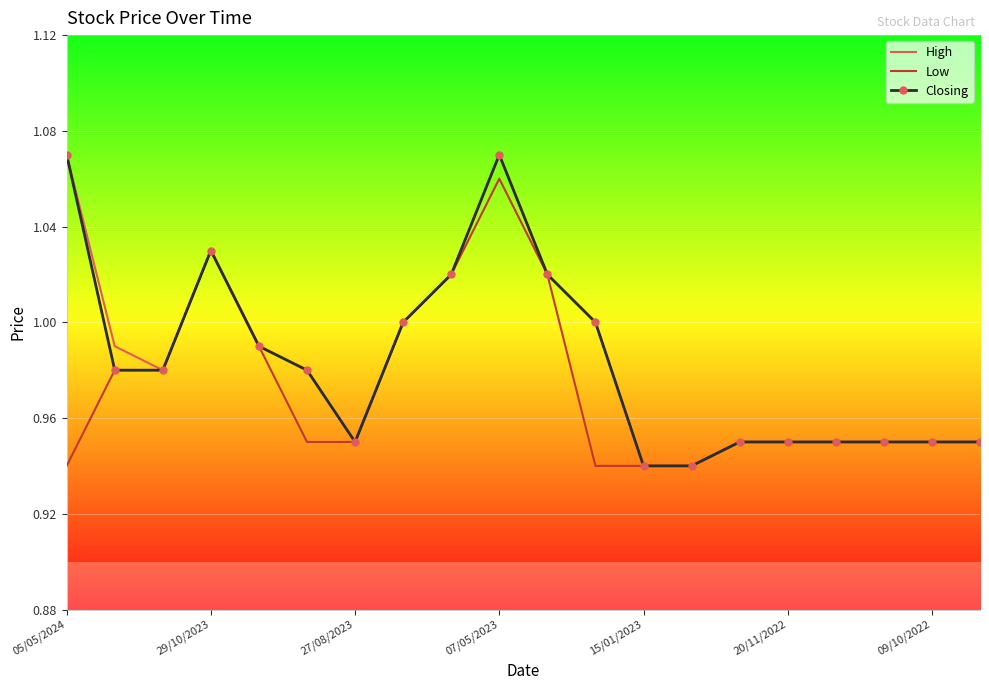

Reading right to left, transcribe all the data shown in this chart.

High: 0.9	0.9	0.9	0.9	0.9	0.9	0.9	0.9	1.0	1.0	1.1	1.0	1.0	0.9	1.0	1.0	1.0	1.0	1.0	1.1
Low: 0.9	0.9	0.9	0.9	0.9	0.9	0.9	0.9	0.9	1.0	1.1	1.0	1.0	0.9	0.9	1.0	1.0	1.0	1.0	0.9
Closing: 0.9	0.9	0.9	0.9	0.9	0.9	0.9	0.9	1.0	1.0	1.1	1.0	1.0	0.9	1.0	1.0	1.0	1.0	1.0	1.1